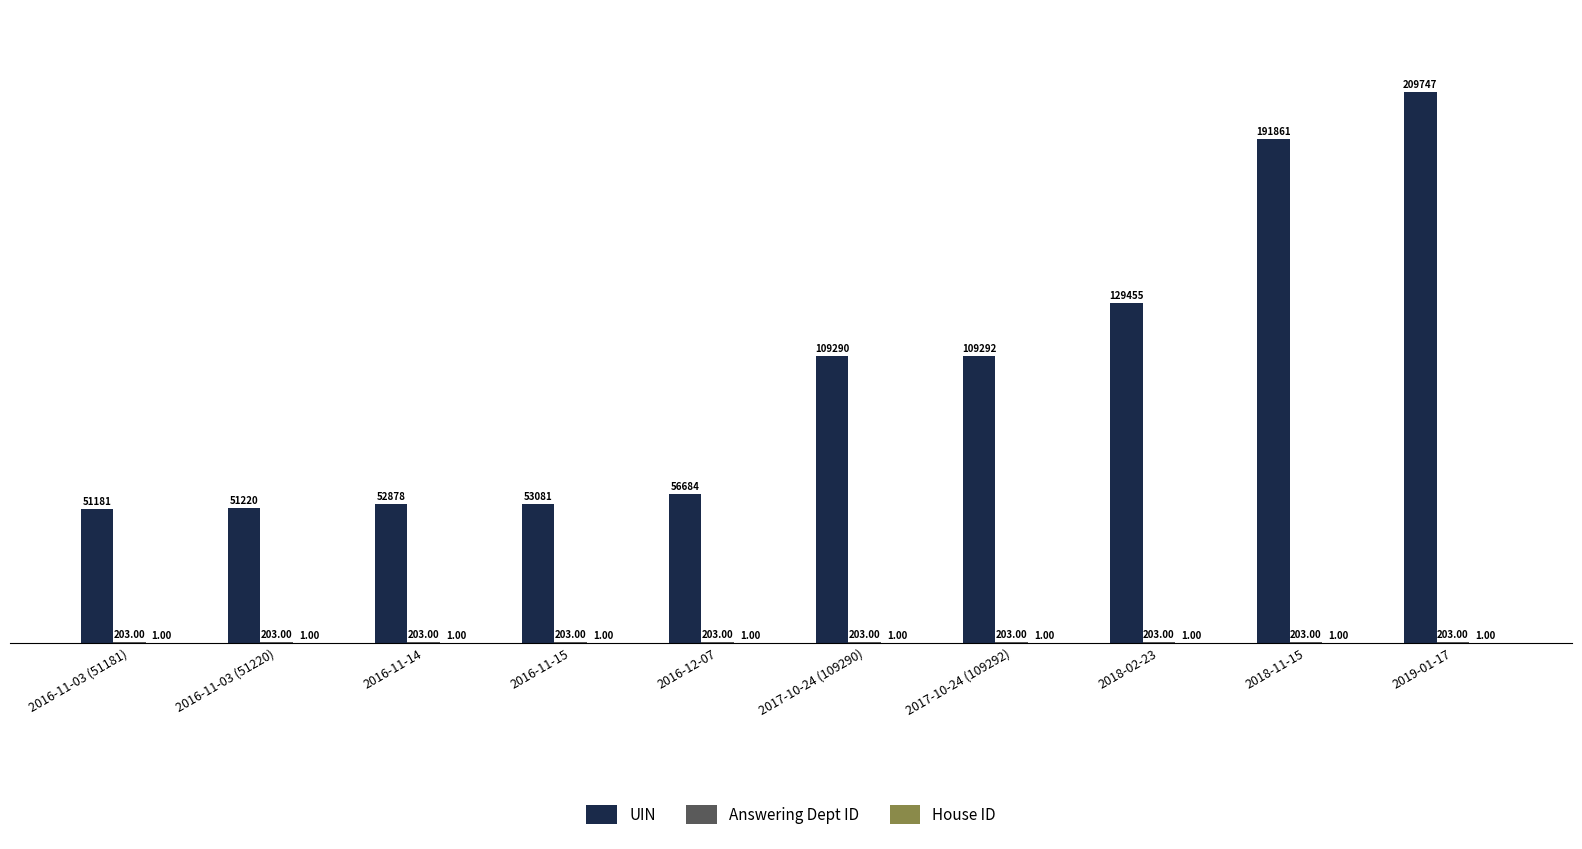

What is the total value across all series at 2016-12-07?

56888